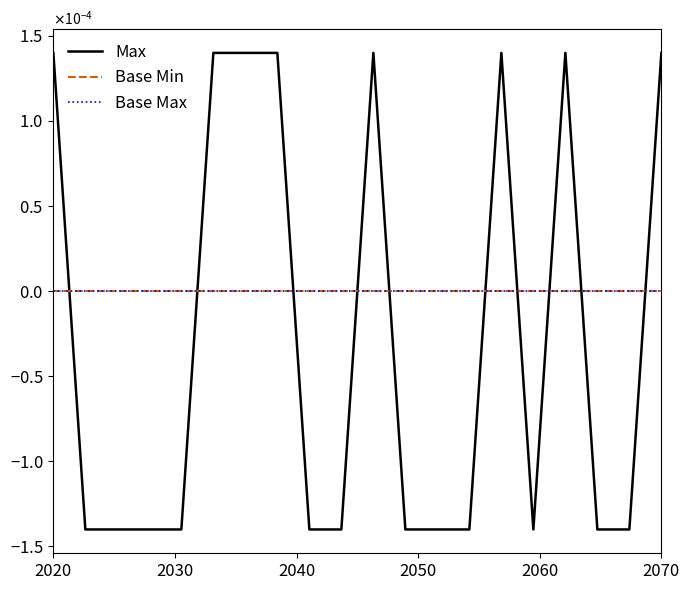

Rank the series by their maximum value, from highest to lowest.

Max, Base Min, Base Max